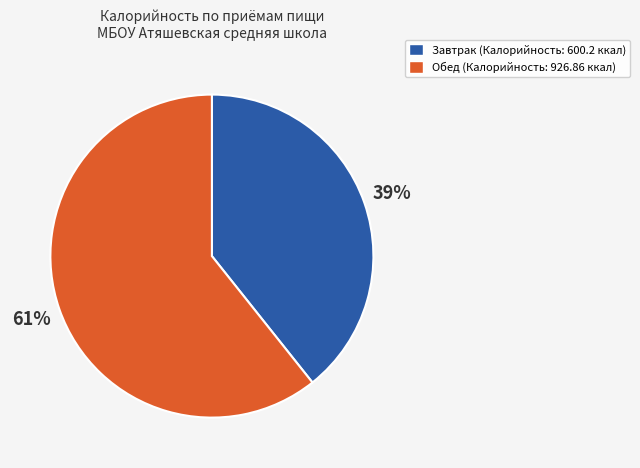

Is there a majority slice in this chart?

Yes